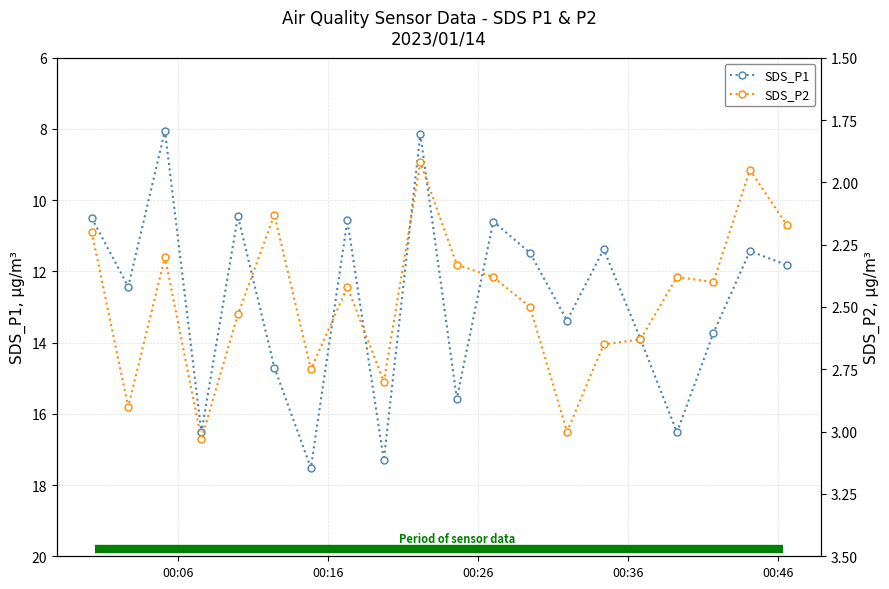

True or false: SDS_P1 has more than 1 interior local peaks.

True